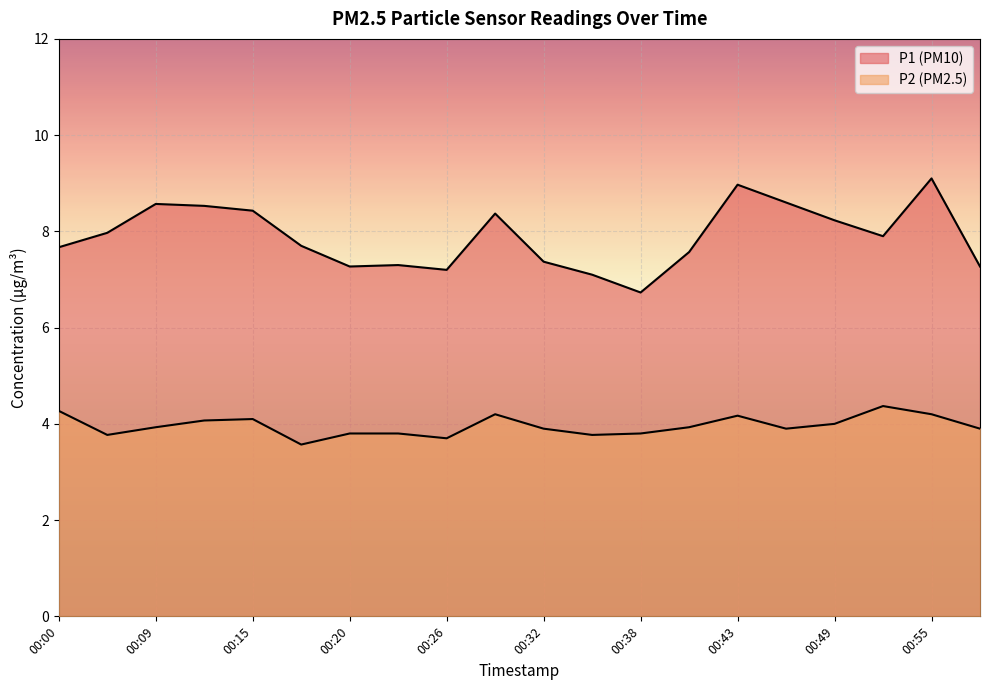

Is the value of P2 at 00:17 greater than the value of P1 at 00:38?

No